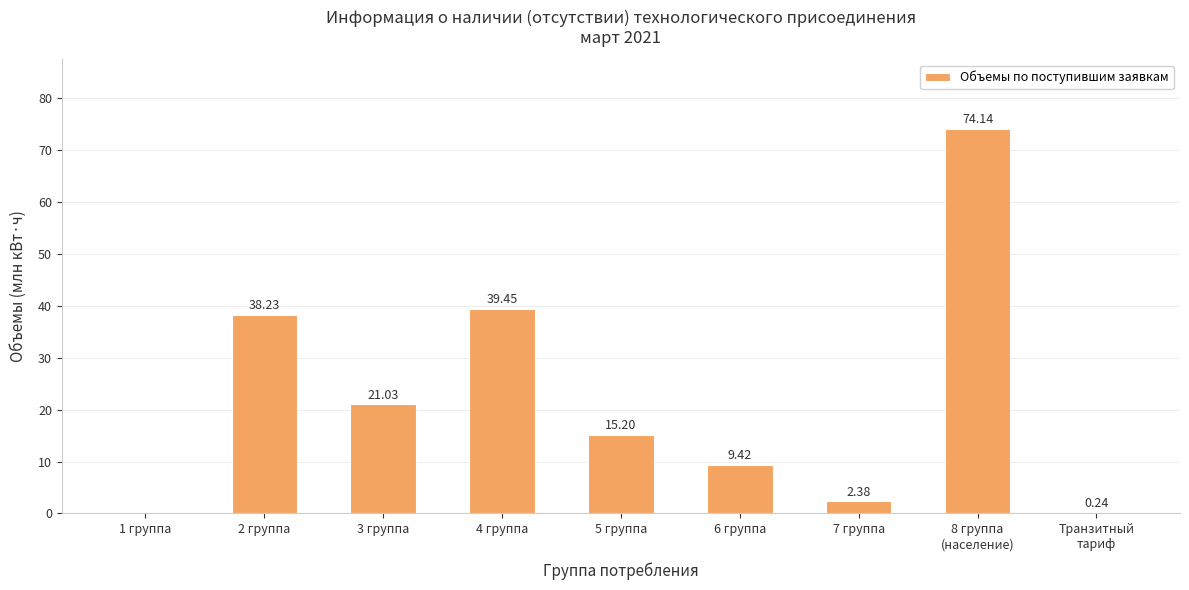

Count the number of values greater than 15.

5